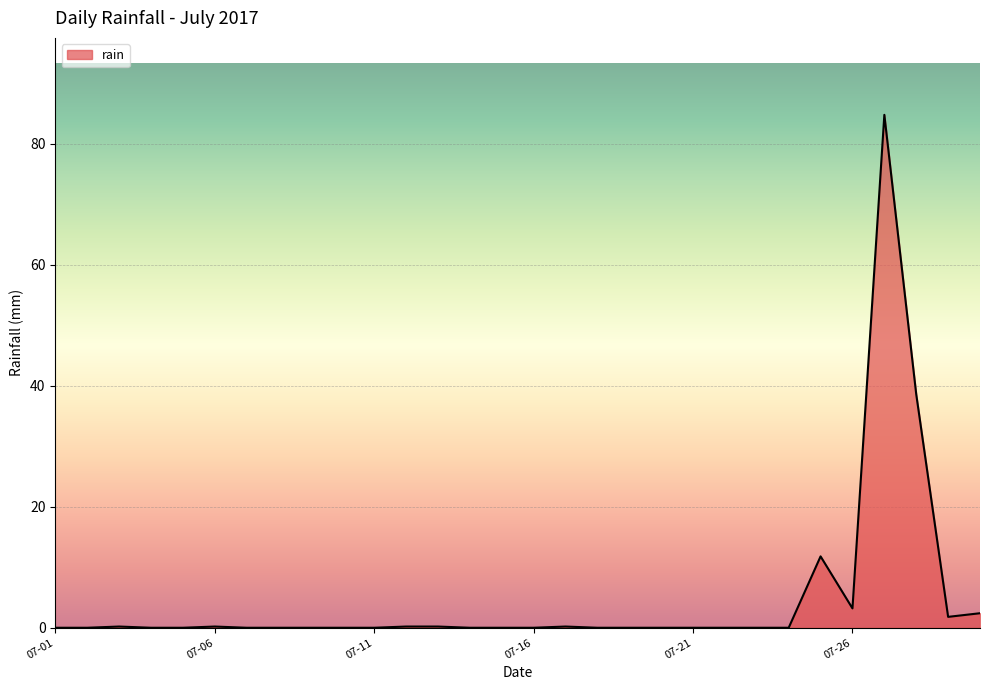

How many lines are shown in the chart?

1